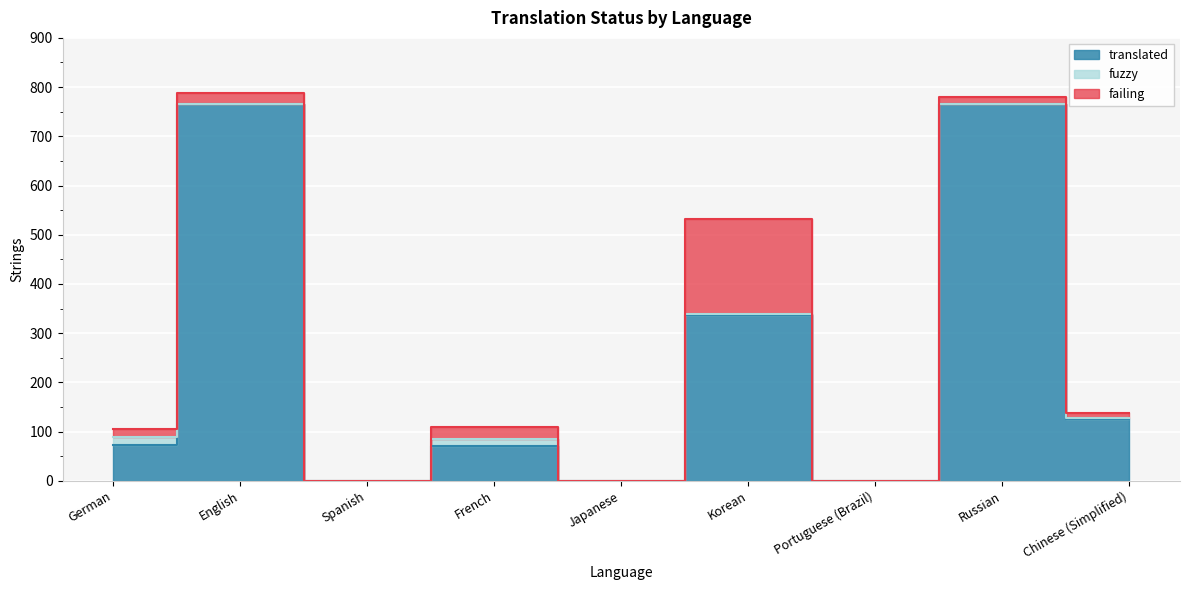

What is the label of the 1st point from the right?

Chinese (Simplified)